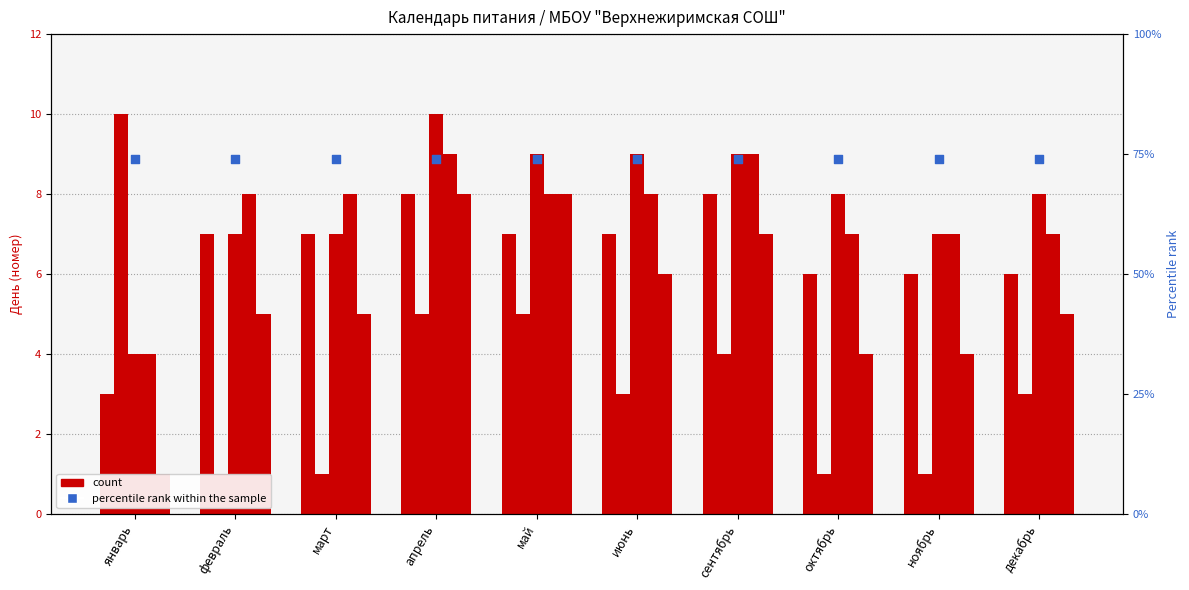

Which series contains the highest Y value?

percentile rank within the sample